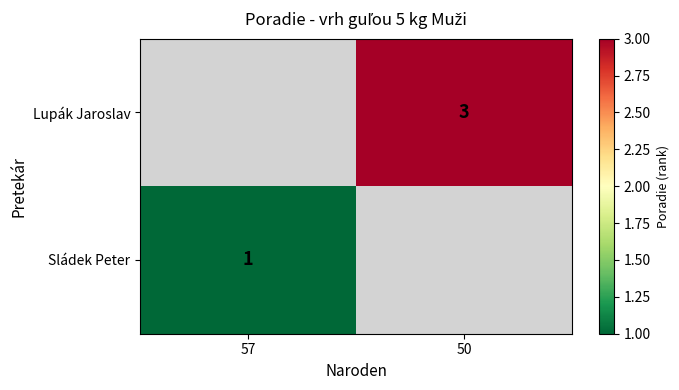

True or false: Lupák Jaroslav has a value of 5 at 50.

False